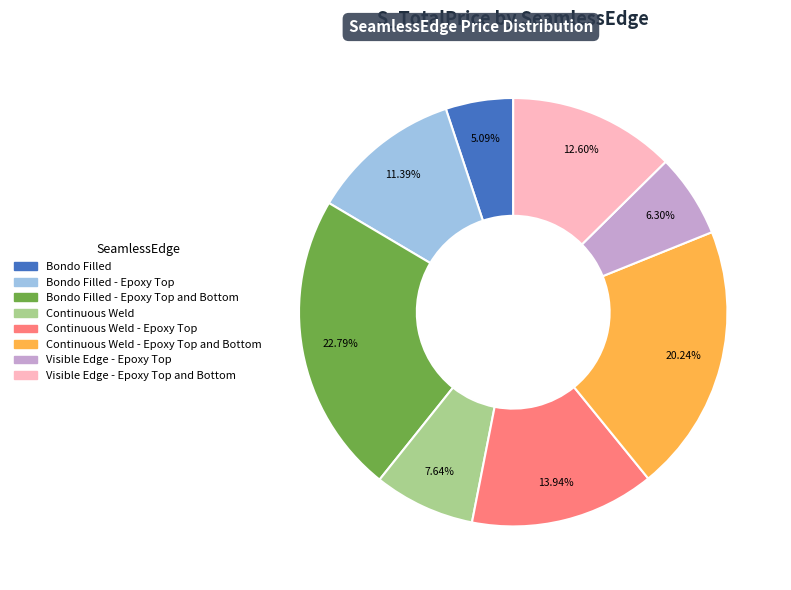

Is there any slice that represents more than half of the pie?

No